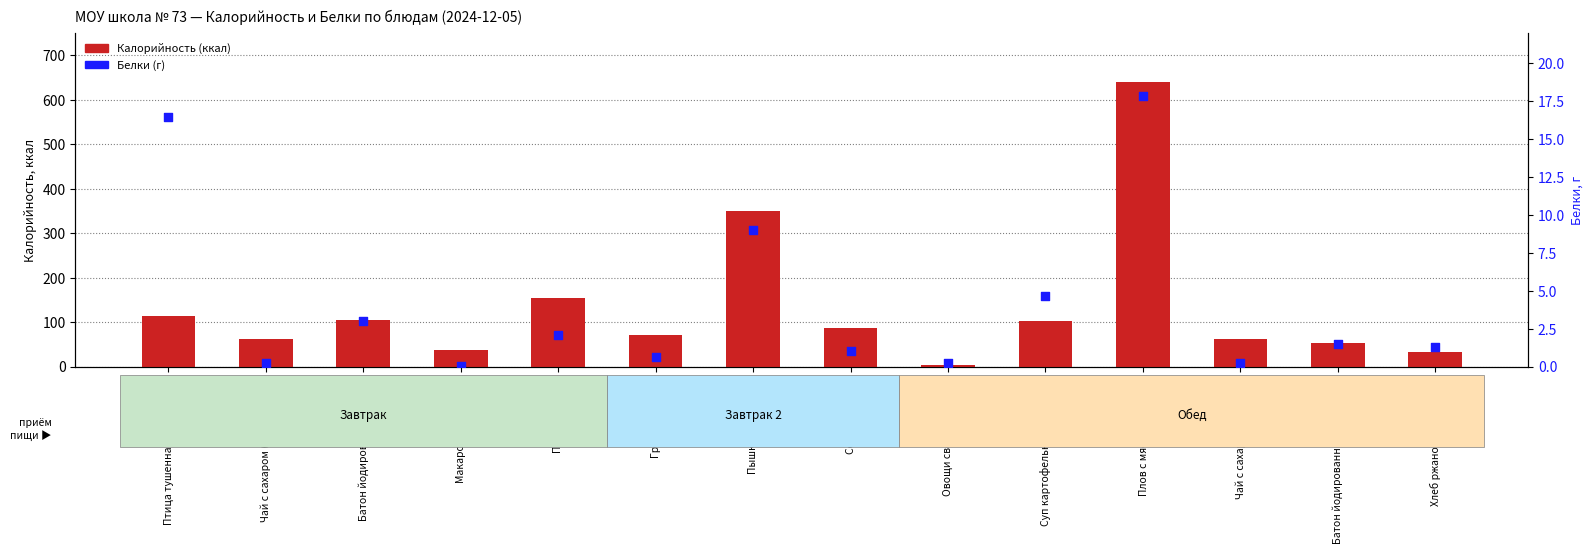

Which series has the largest total across all categories?

Калорийность (ккал)